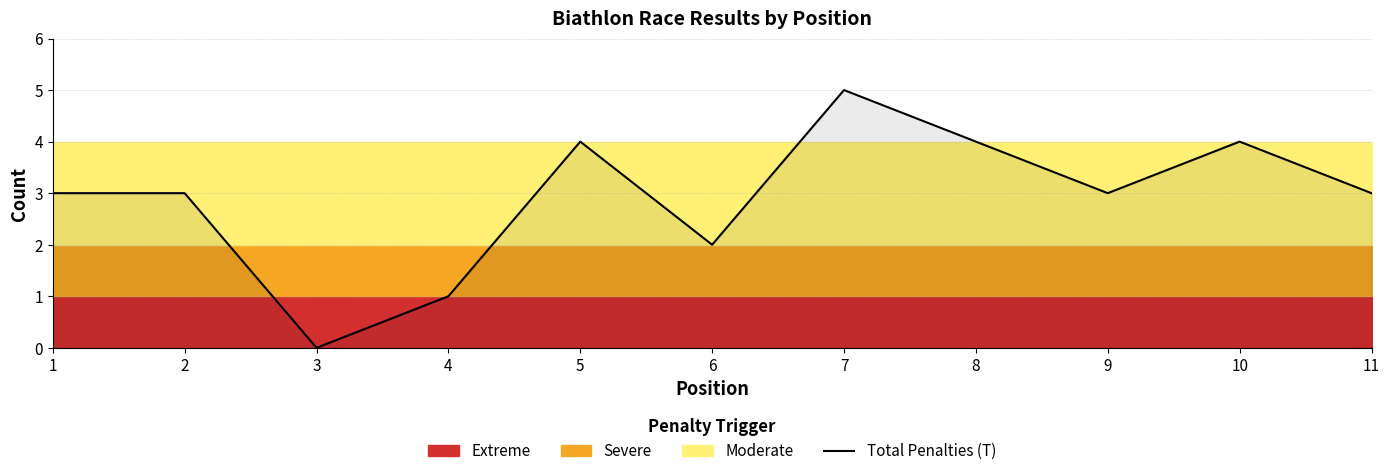

What is the approximate value at 8?

4